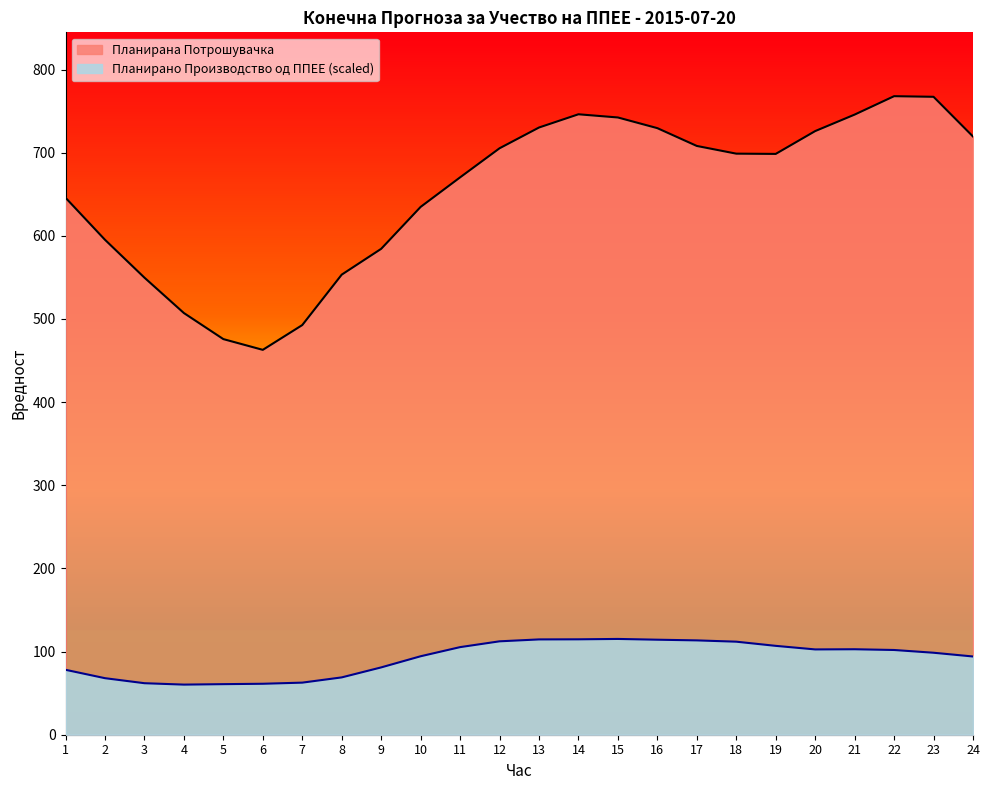

Where is Планирана Потрошувачка nearest to the value 615?

2